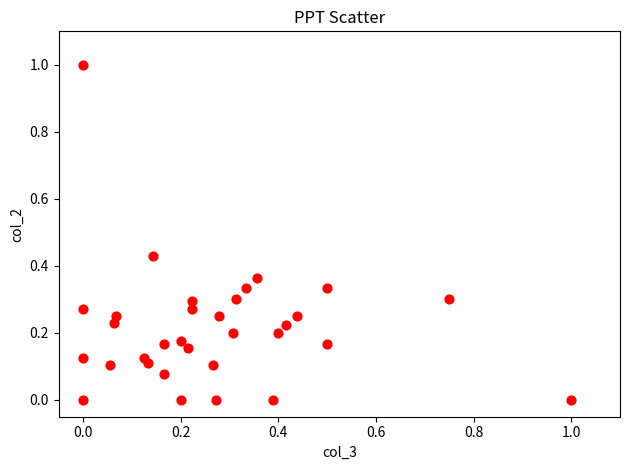

What is the range of X values (max minus min)?

1.0